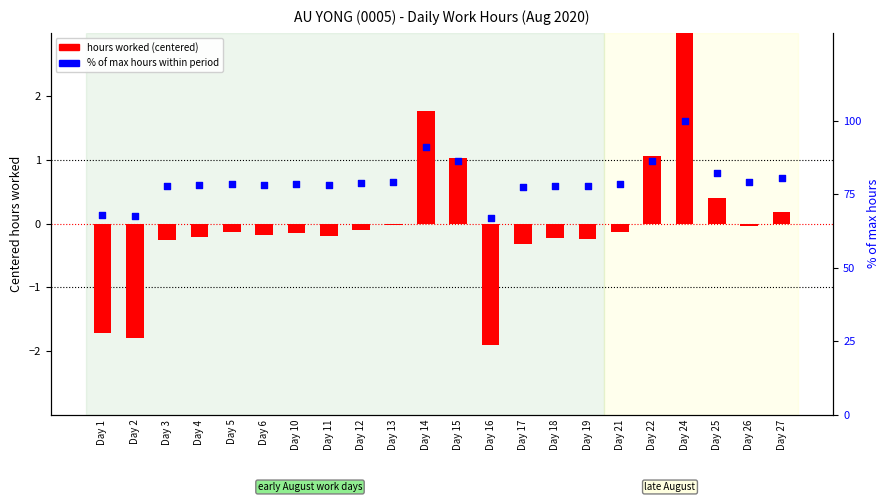

At how many categories does at least one series exceed 82?

5